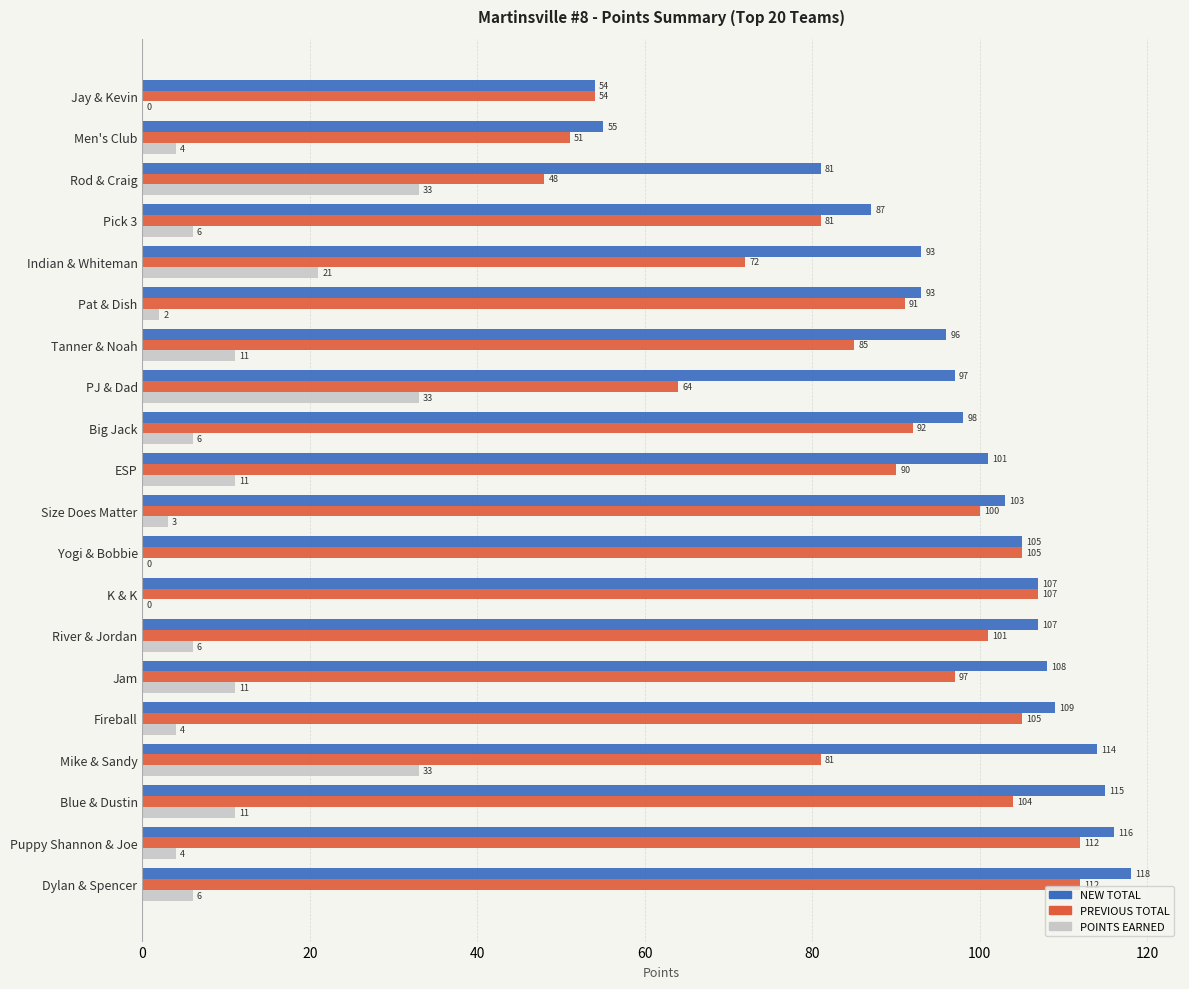

The PREVIOUS TOTAL series shows 92 at Big Jack. True or false?

True